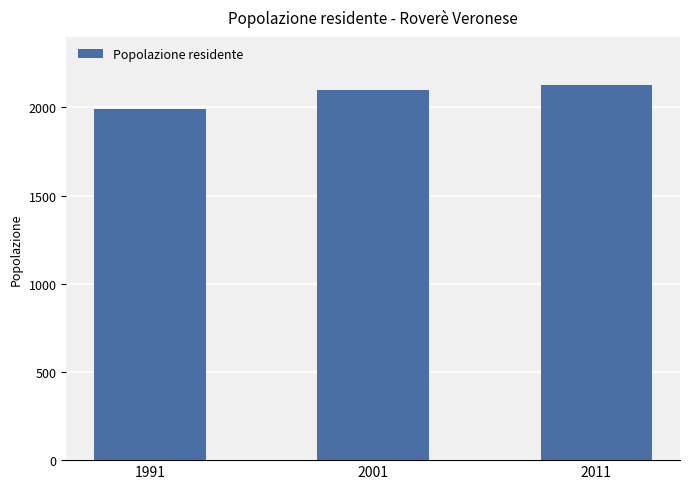

The chart shows a value of 1082 at 2011. True or false?

False